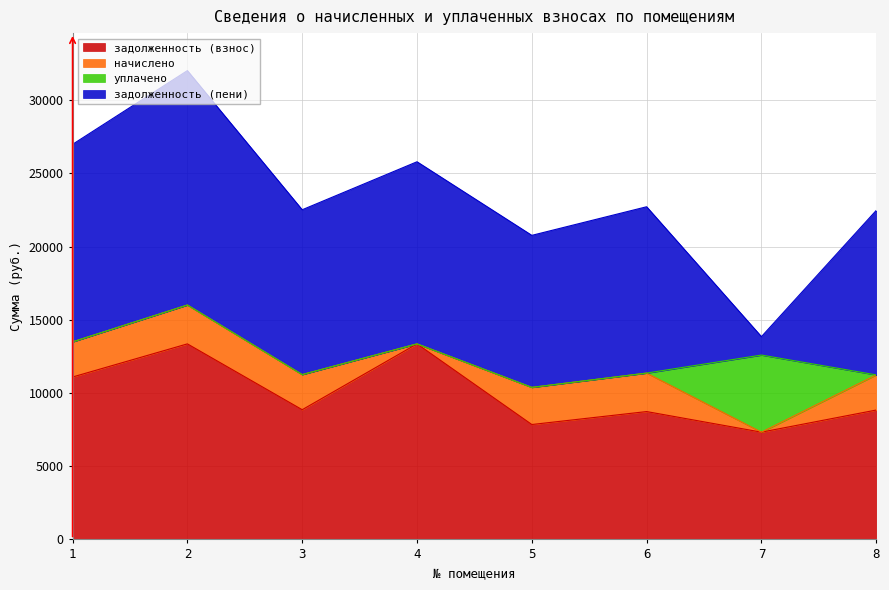

Which series changed the most between 2 and 5?

задолженность (пени)